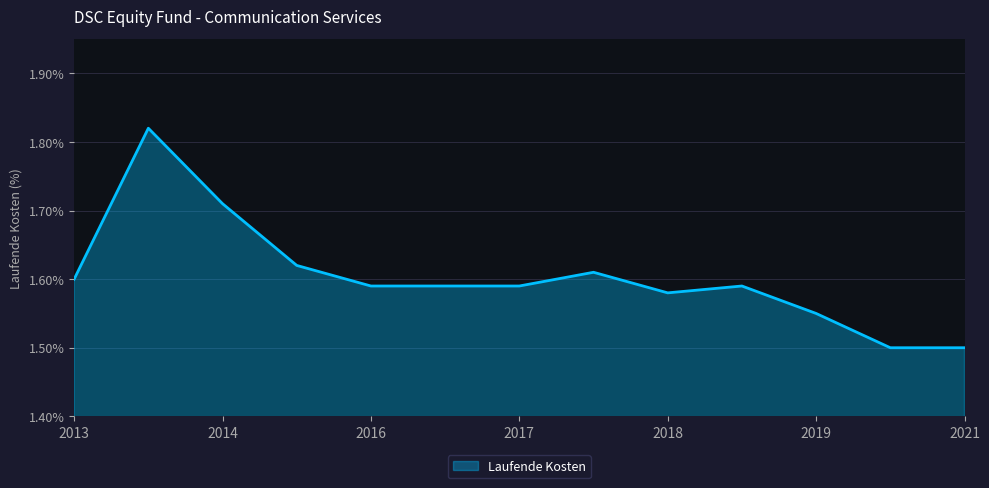

What is the smallest value displayed?

1.5